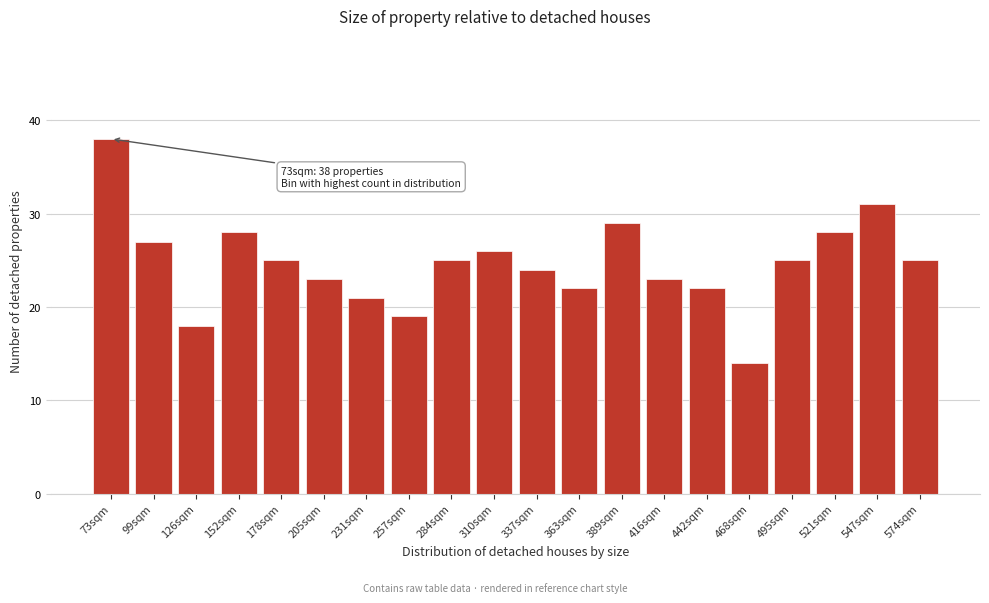

Reading left to right, what are all the values shown in this chart?

38	27	18	28	25	23	21	19	25	26	24	22	29	23	22	14	25	28	31	25